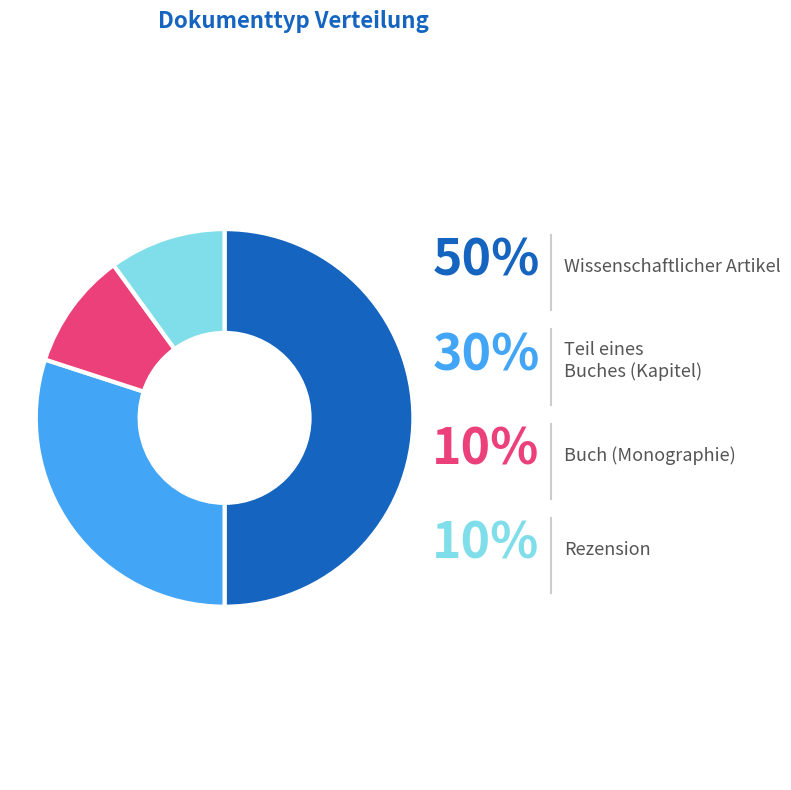

How many segments does this pie chart have?

4